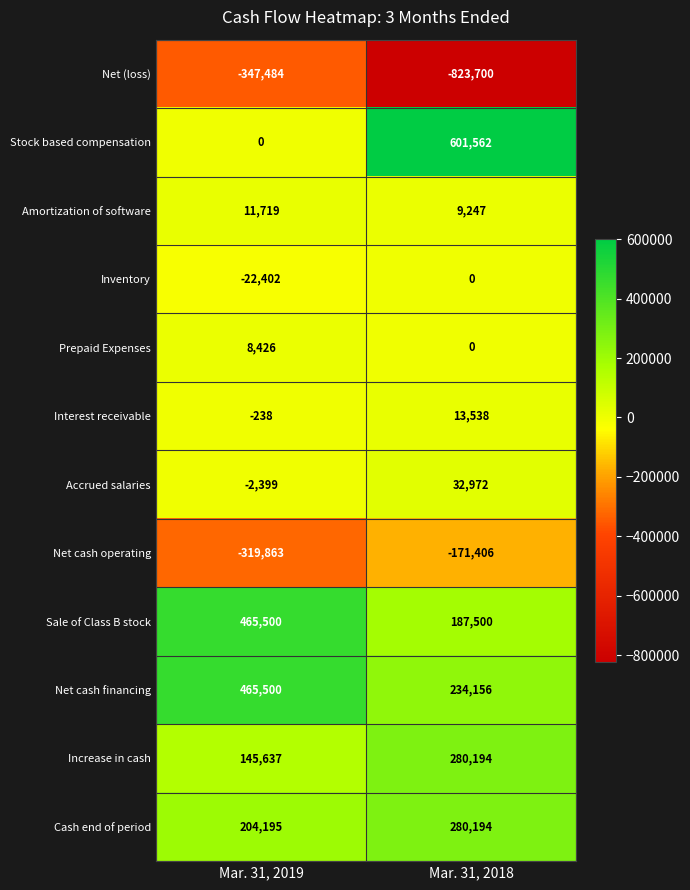

List the labels in order of Sale of Class B stock value, smallest first.

Mar. 31, 2018, Mar. 31, 2019